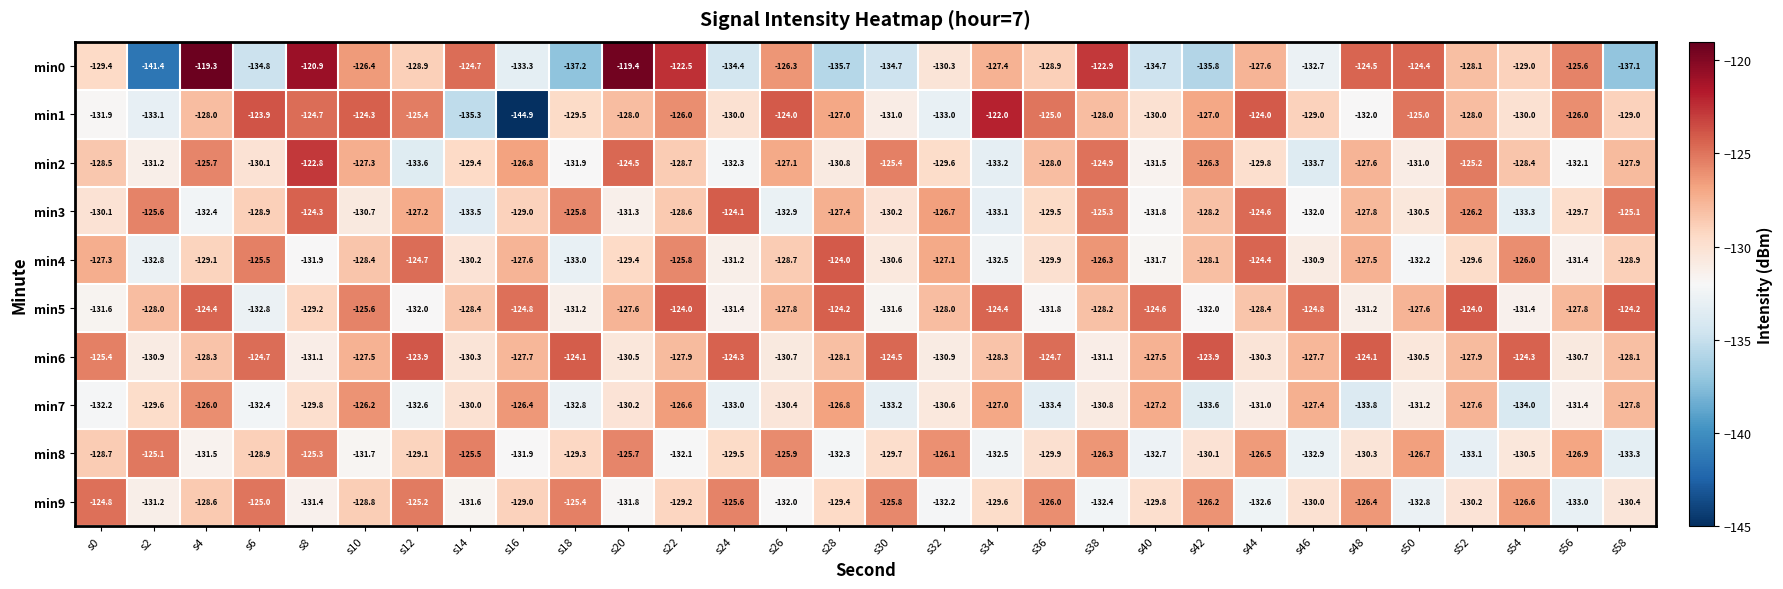

At which label does min9 first exceed -129?

s0